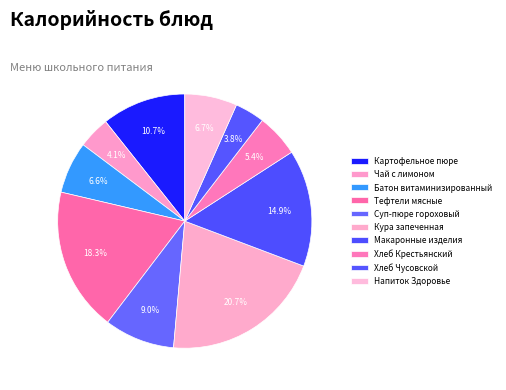

What portion of the pie excludes Напиток Здоровье?

93.3%